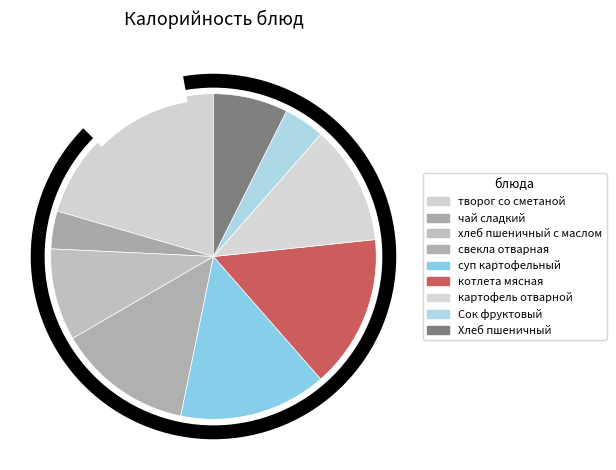

The картофель отварной slice represents 1% of the pie. True or false?

False